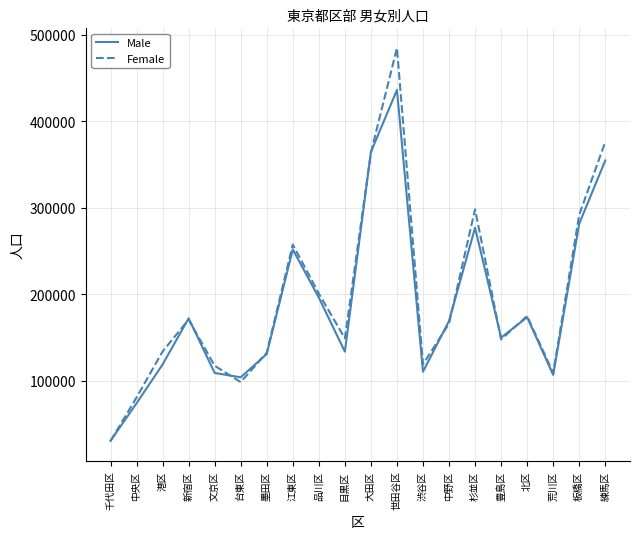

At which label does Female first exceed 166198?

新宿区